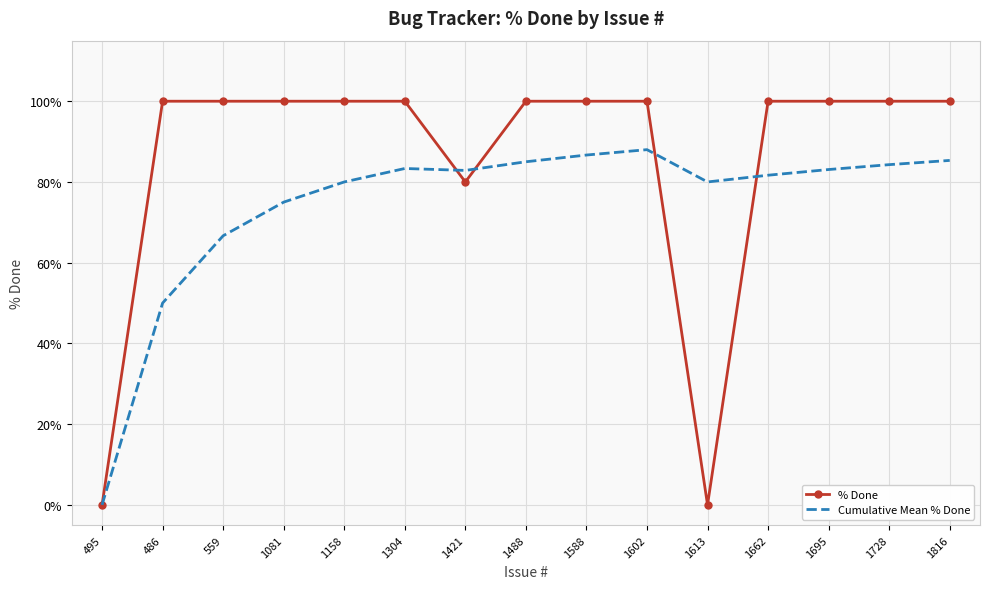

Rank the series at 1602 from highest to lowest value.

% Done, Cumulative Mean % Done